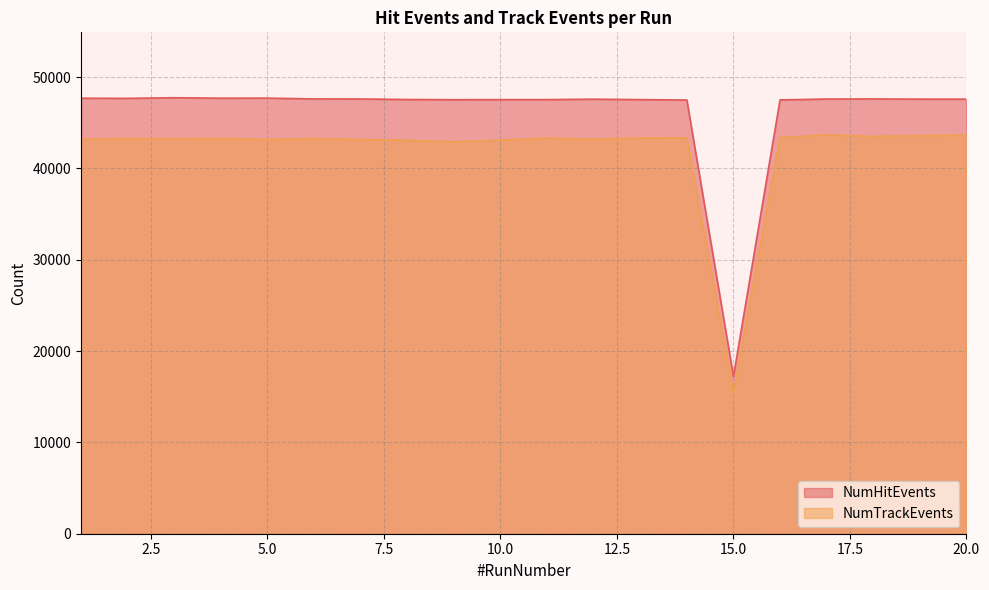

At which category does NumTrackEvents reach its first local valley?

3